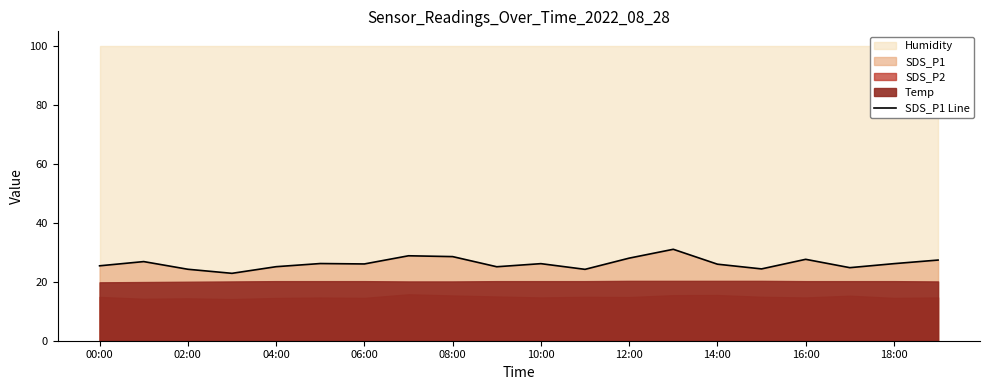

True or false: SDS_P1 Line has a value of 31.7 at 02:00.

False